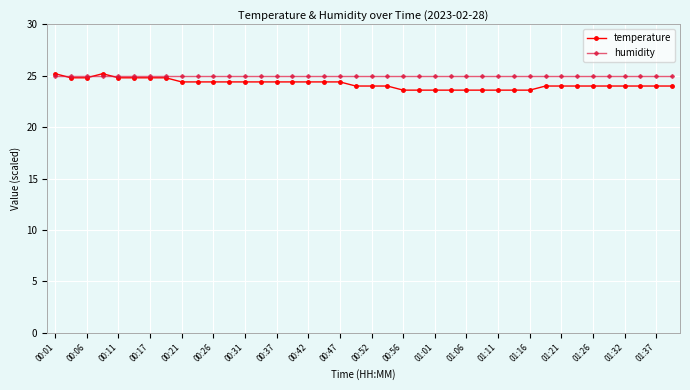

What is the value of the temperature point at the 33rd from the left?

24.0